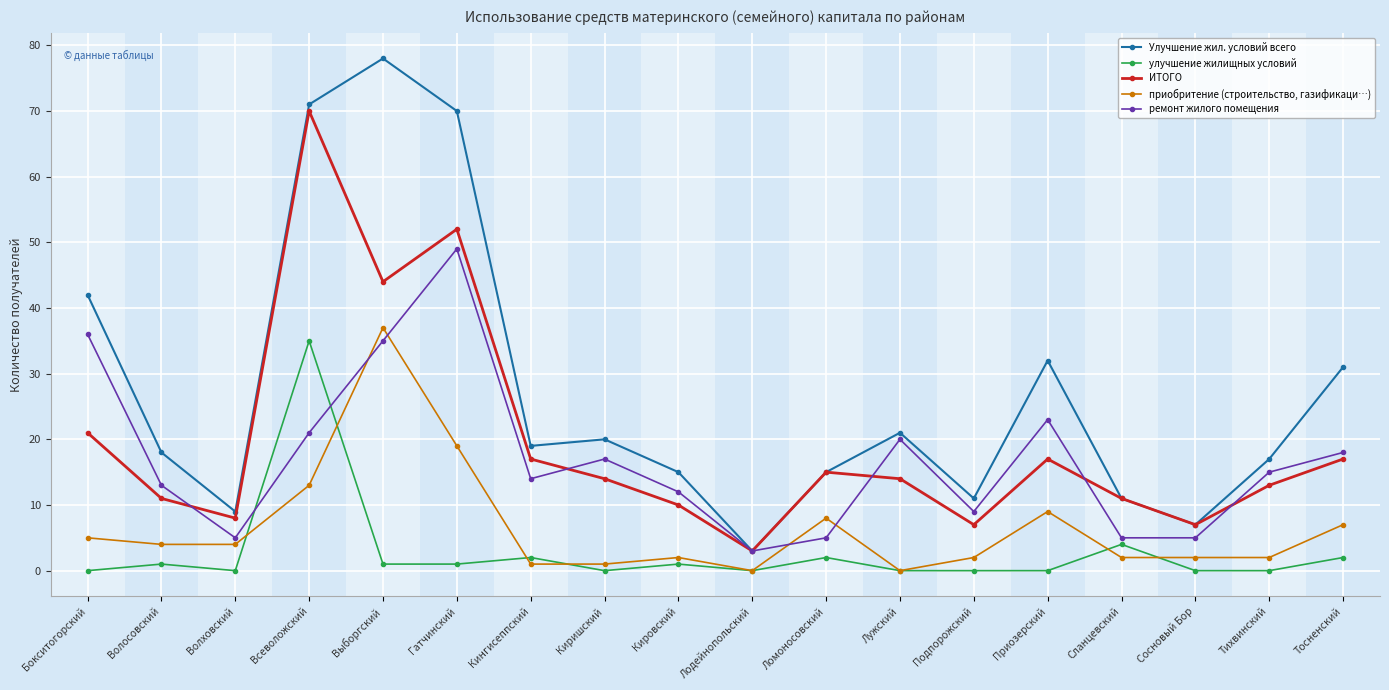

What is the difference between the maximum and minimum values in the ИТОГО series?

67